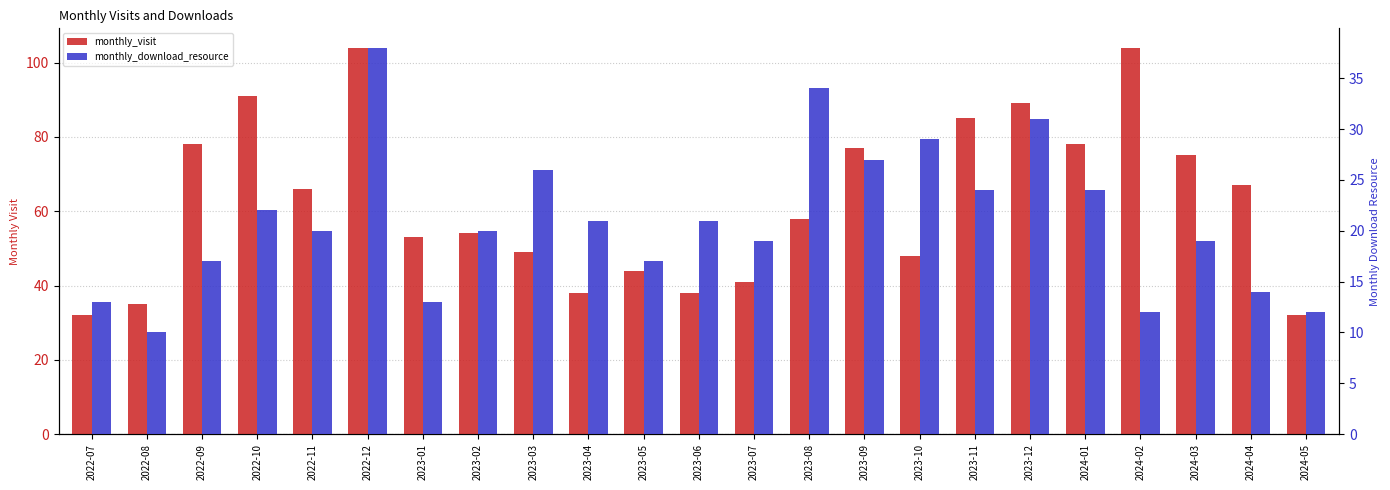

What is the average value of the monthly_visit series?

62